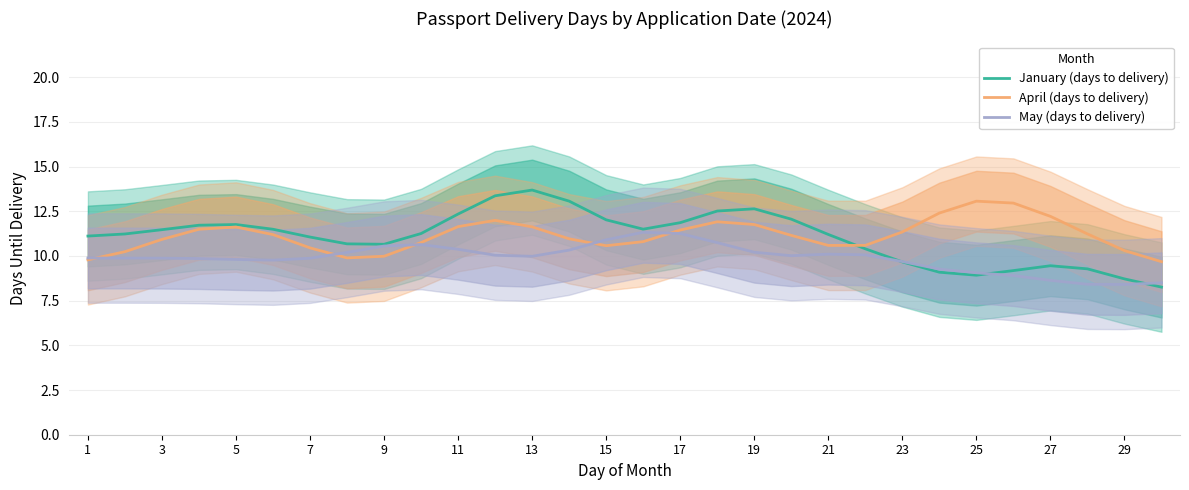

What is the lowest value of the May (days to delivery) series?

8.4